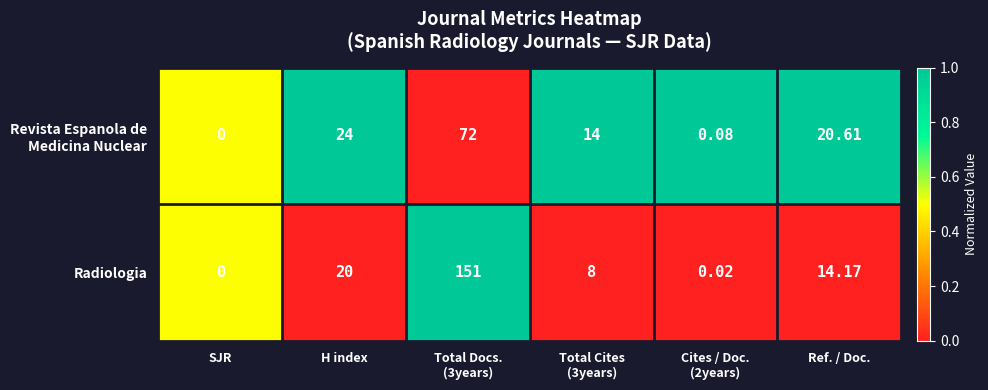

Which category has the lowest value across all series?

SJR